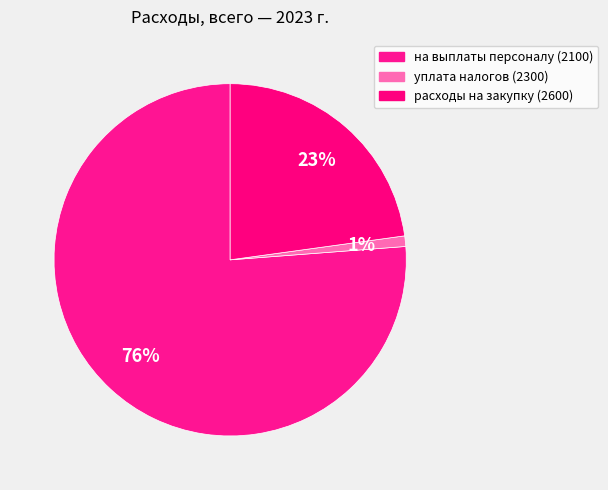

To the nearest percent, what percentage of the pie is расходы на закупку (2600)?

23%